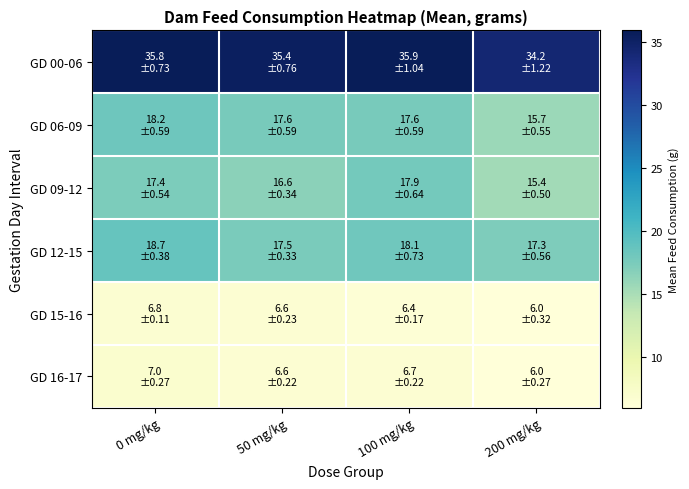

List the series in order of their peak value, highest first.

GD 00-06, GD 12-15, GD 06-09, GD 09-12, GD 16-17, GD 15-16